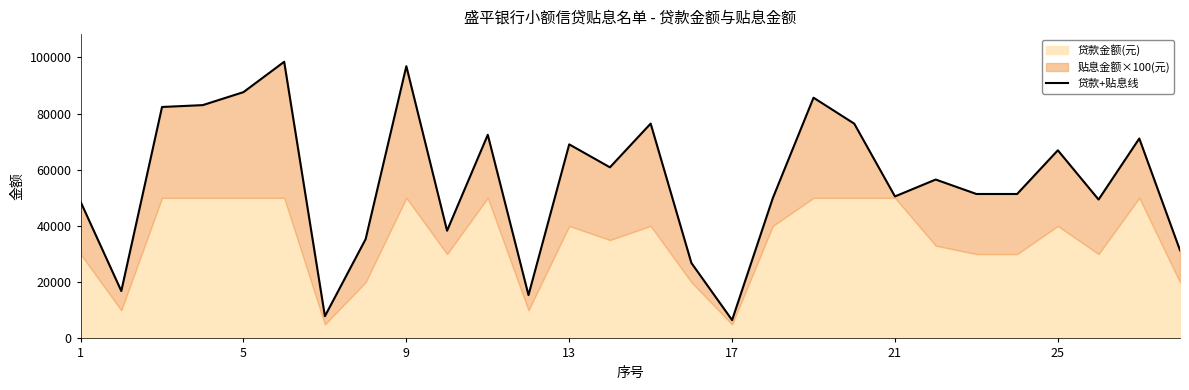

The value at 21 is 17046. True or false?

False